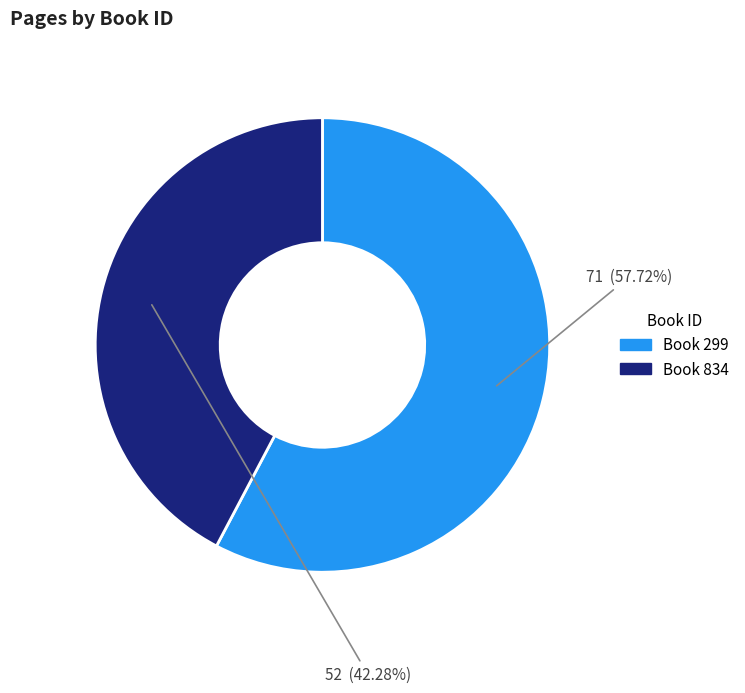

Does any single category account for the majority?

Yes